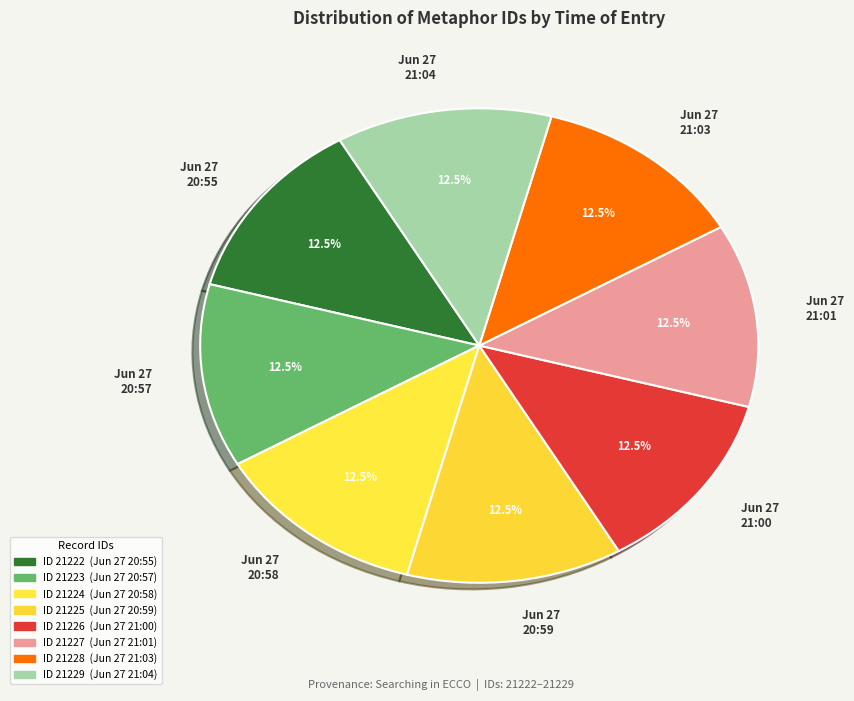

Approximately how many times larger is the value at Jun 27 20:55 compared to Jun 27 21:01?

1.0